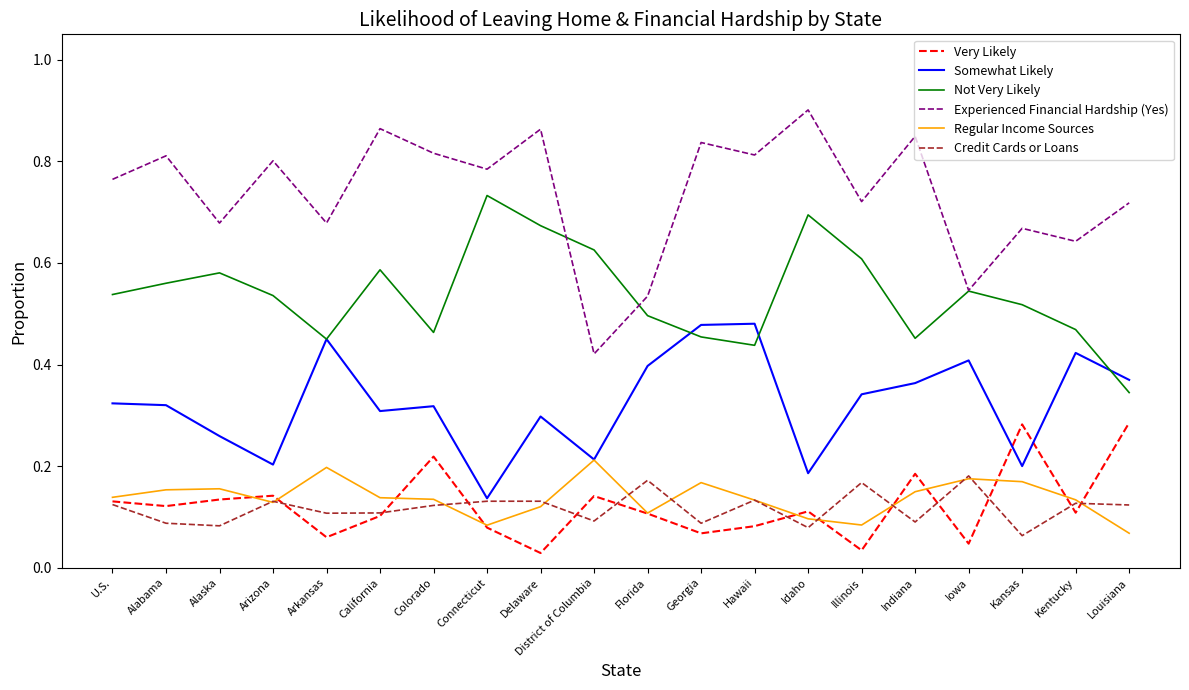

True or false: Regular Income Sources and Experienced Financial Hardship (Yes) intersect in this chart.

False